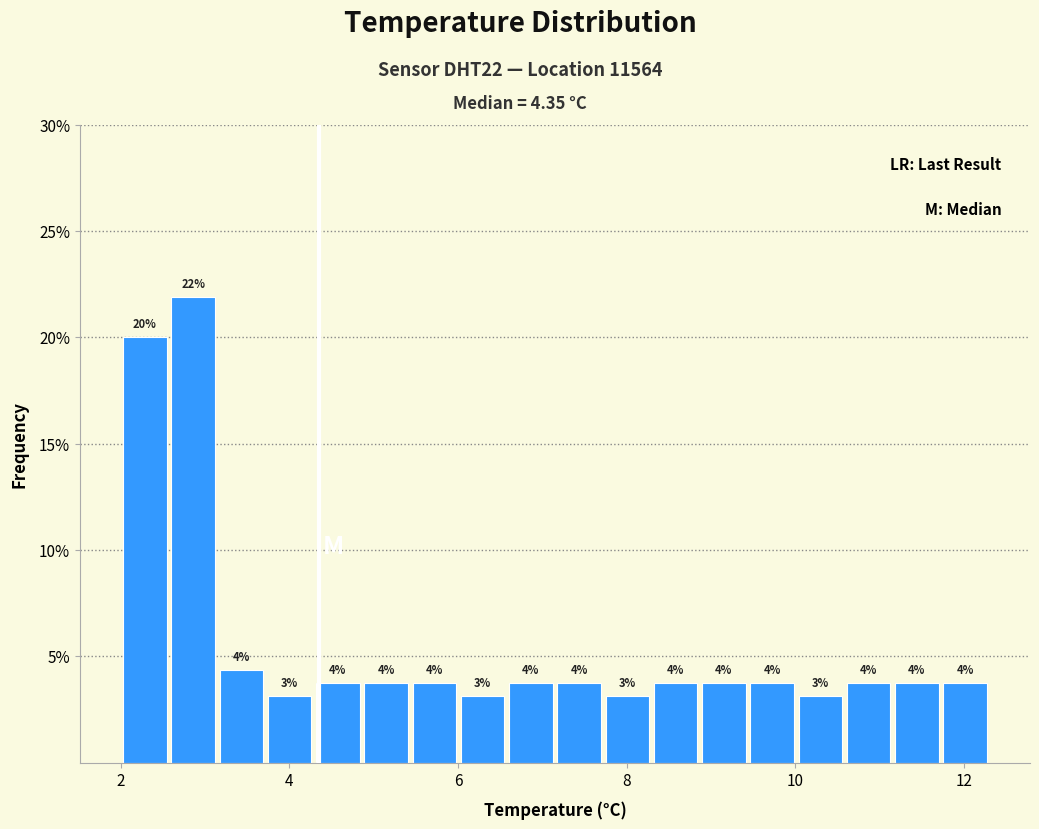

Around what value on the x-axis is the tallest bar? Give the approximate position of its centre, as read against the axis.

2.8